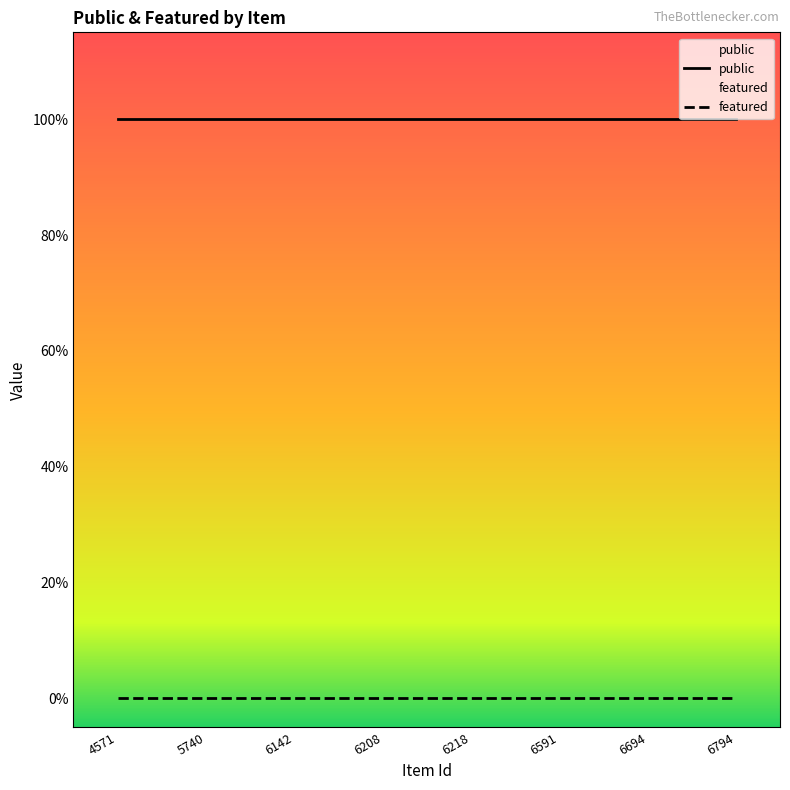

How many series are shown in this chart?

2